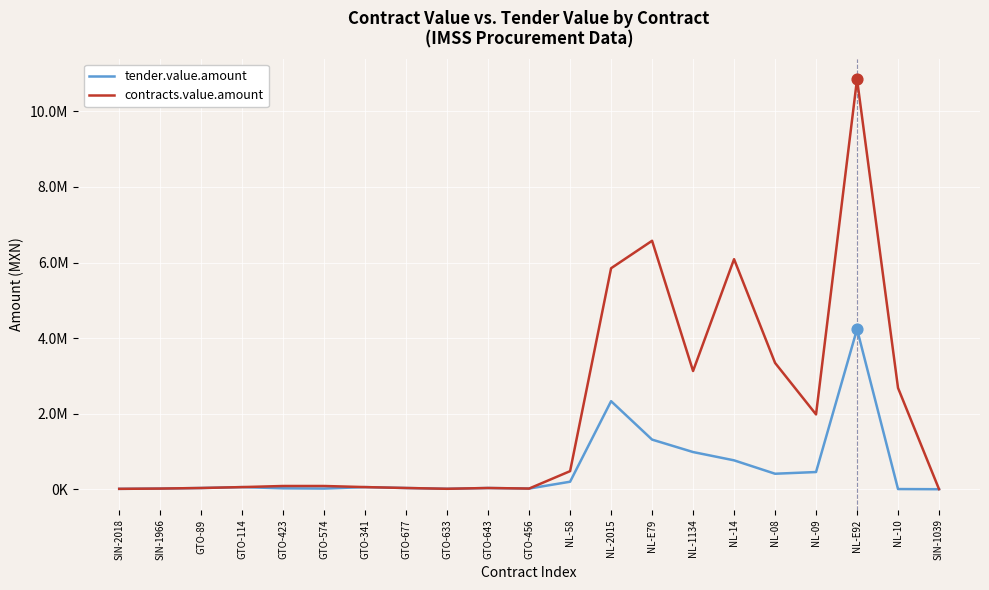

Is the value of contracts.value.amount at NL-1134 greater than the value of tender.value.amount at GTO-89?

Yes